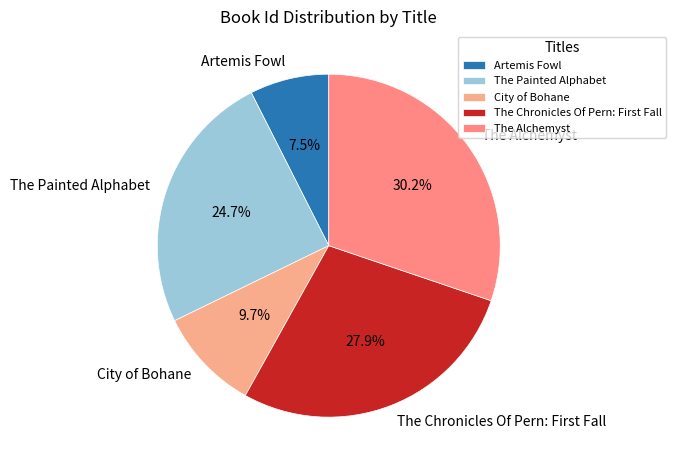

How many segments does this pie chart have?

5